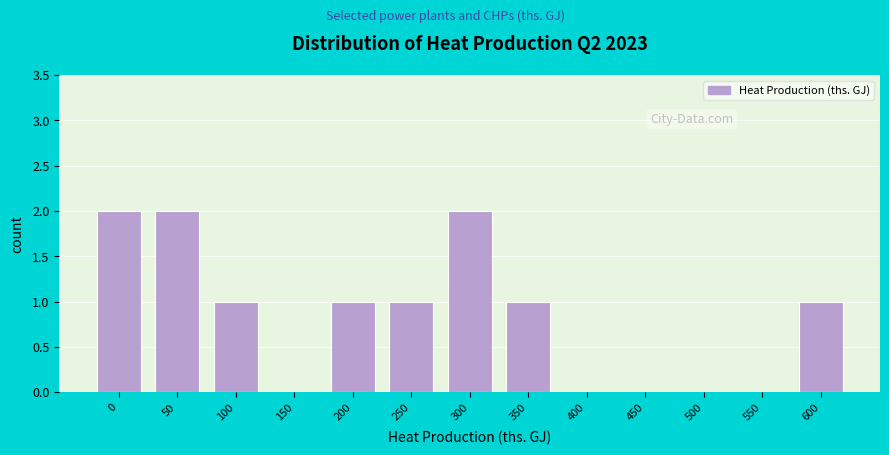

Reading left to right, list all the values displayed in this chart.

0=2	50=2	100=1	150=0	200=1	250=1	300=2	350=1	400=0	450=0	500=0	550=0	600=1